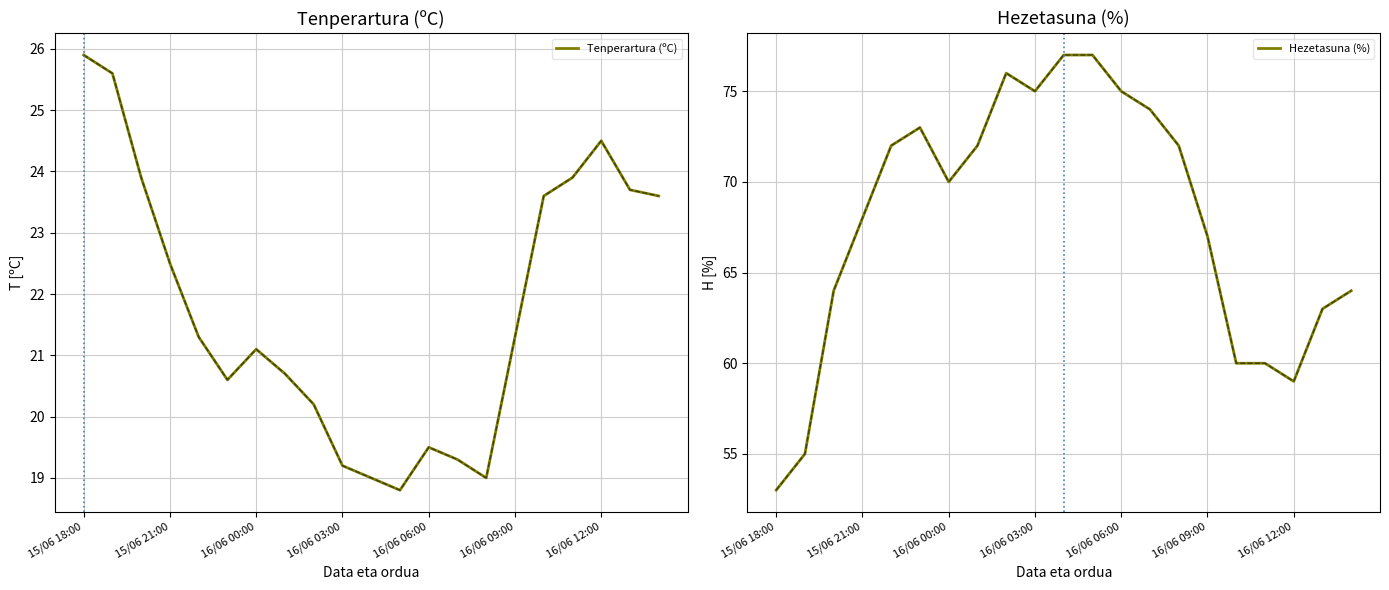

How many lines are shown in the chart?

2